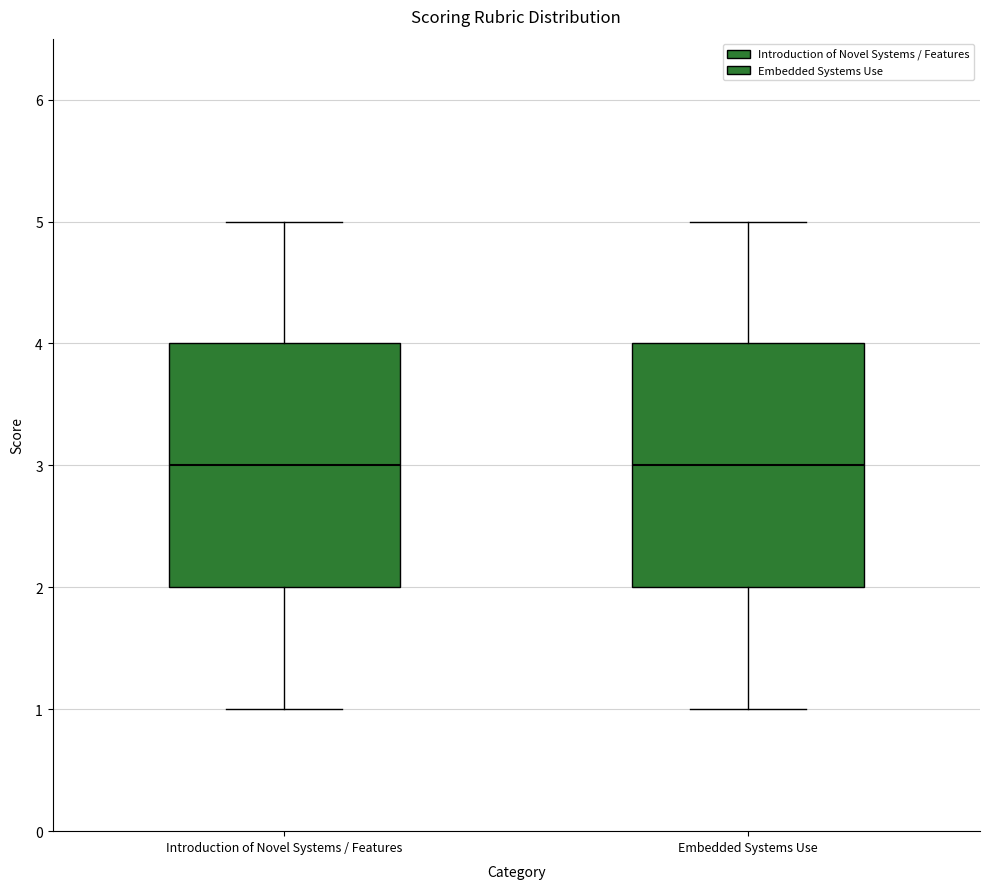

Reading left to right, read every box against the y-axis: the position of its median line, the range the box covers, and the ends of its whiskers. The values are not printed on the chart, so give them approximately, as read against the axis.

Introduction of Novel Systems / Features: median 3, box 2 to 4, whiskers 1 to 5
Embedded Systems Use: median 3, box 2 to 4, whiskers 1 to 5